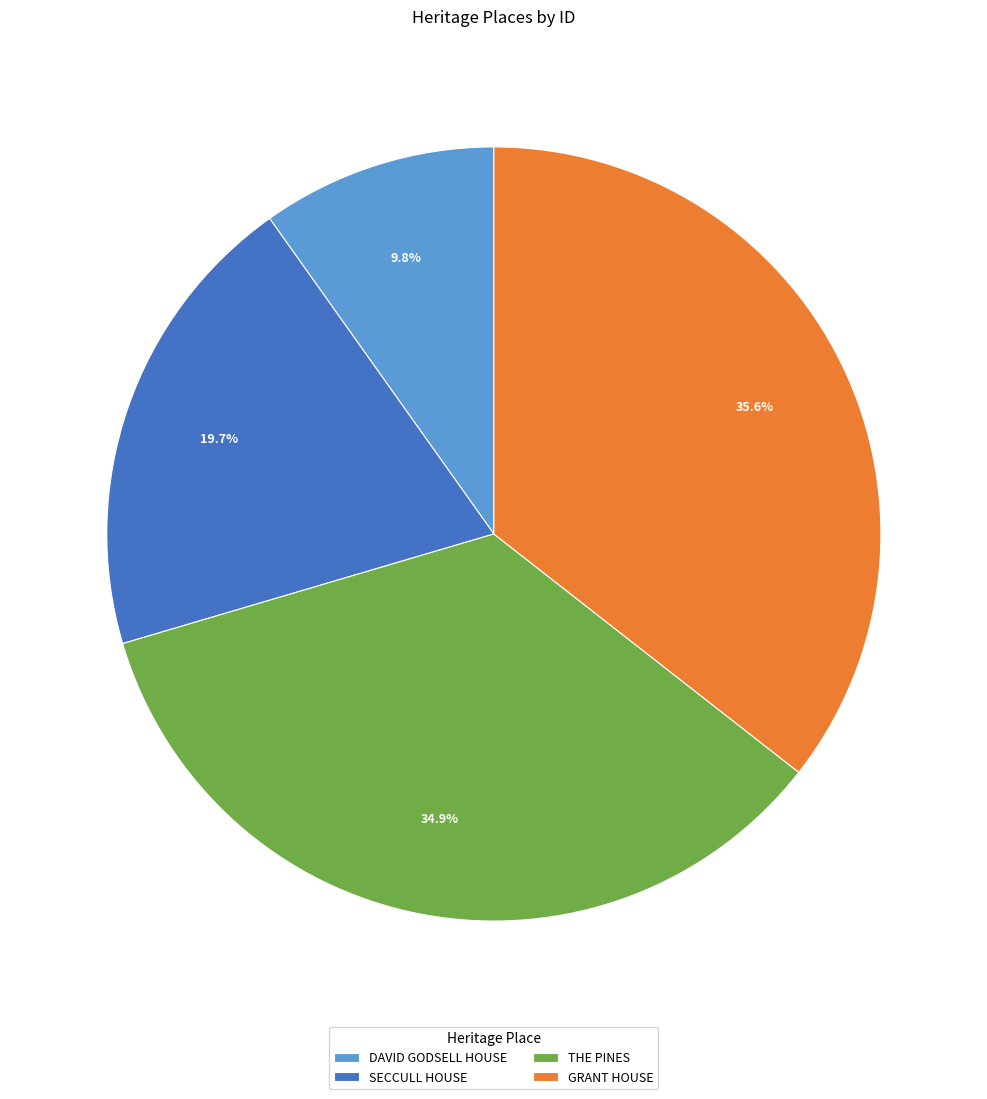

To the nearest percent, what portion does DAVID GODSELL HOUSE represent?

10%